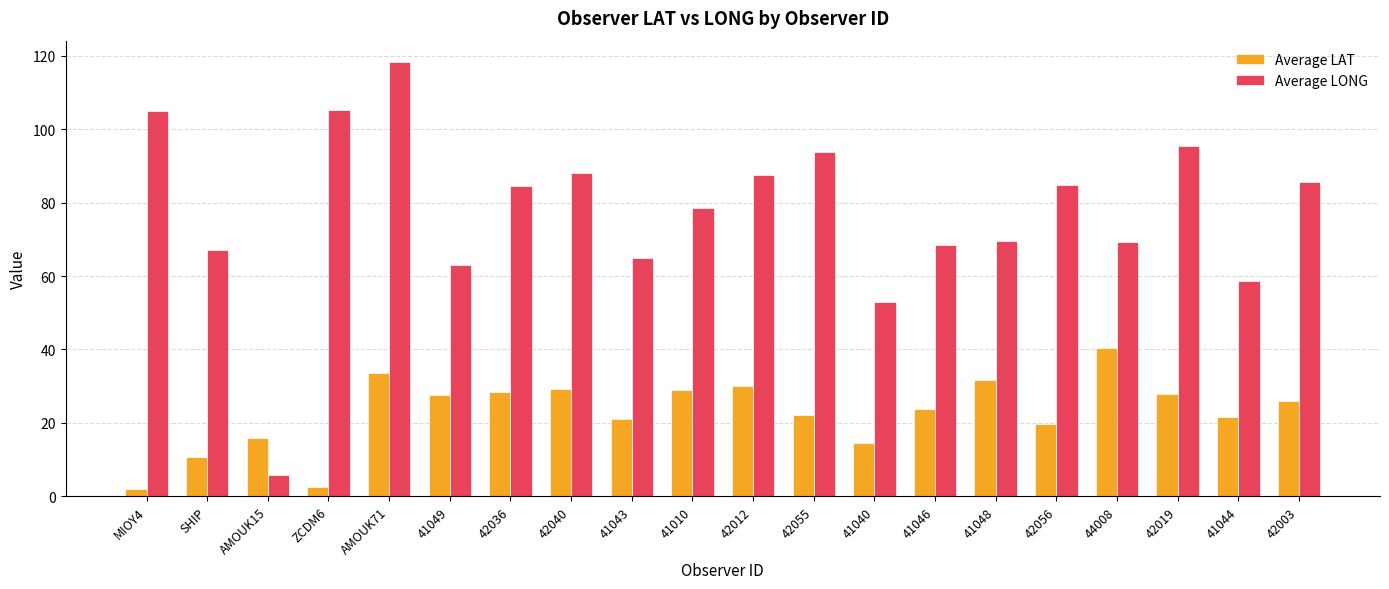

At which label does Average LAT reach its peak?

44008